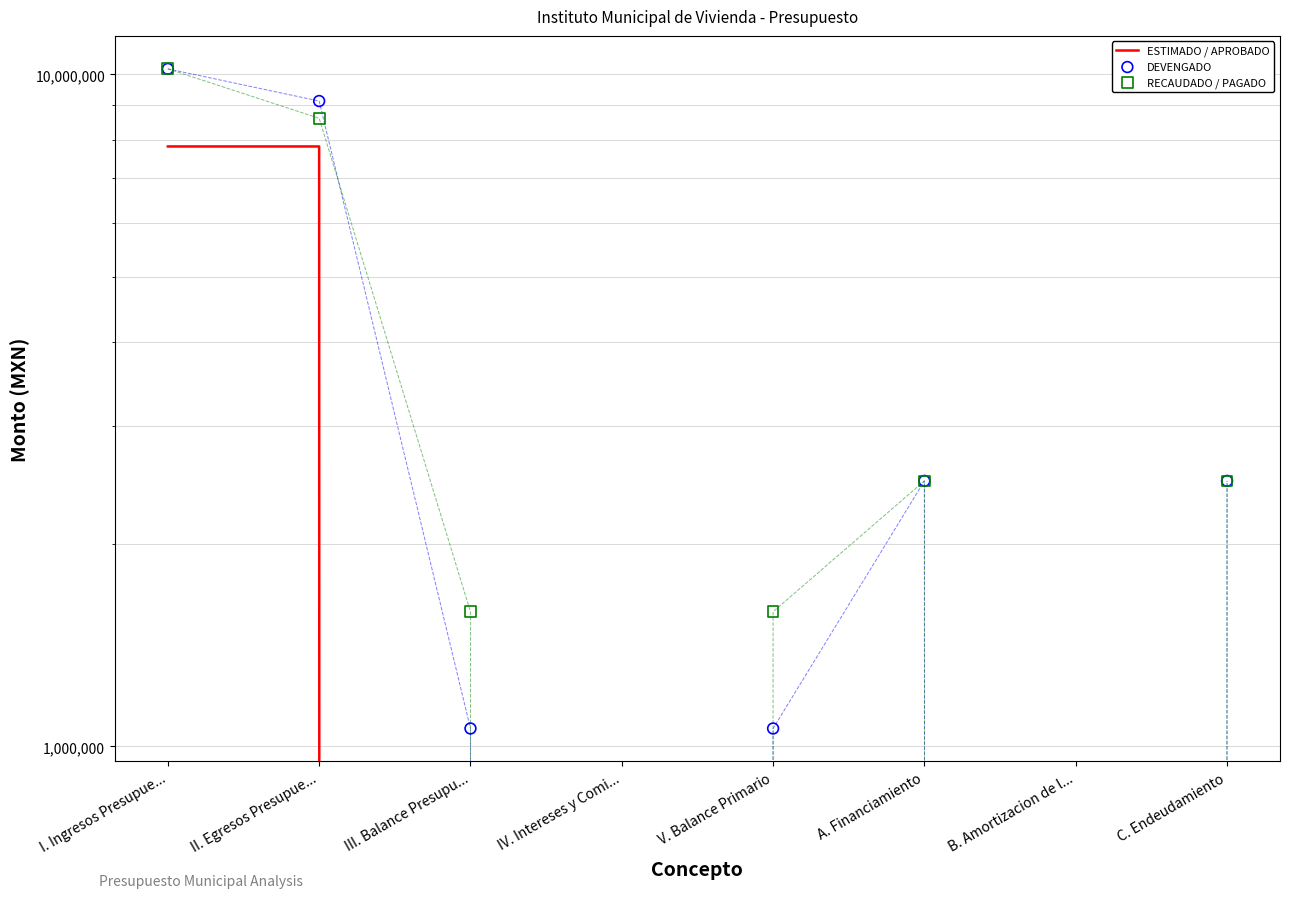

Which series has the largest Y range (max minus min)?

DEVENGADO